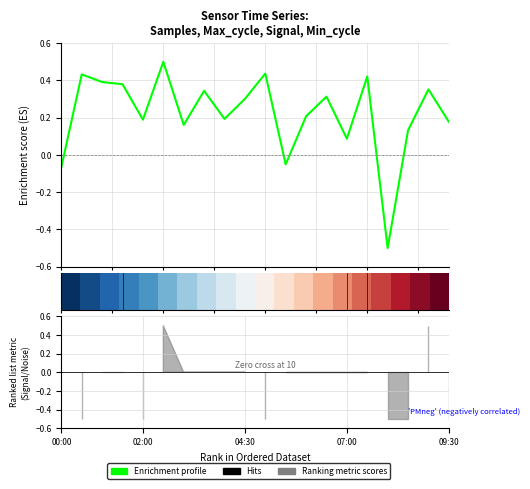

Count the number of categories in the chart.

20